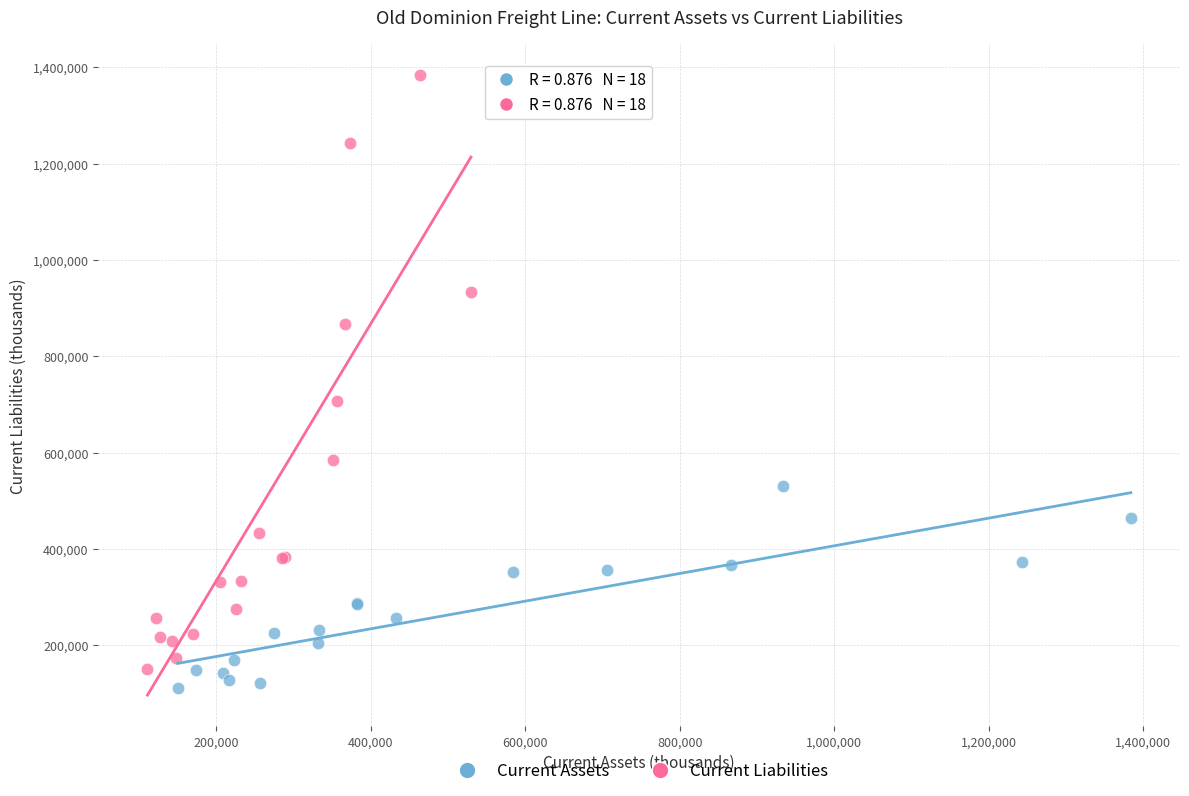

Which series has the largest Y range (max minus min)?

Current Liabilities